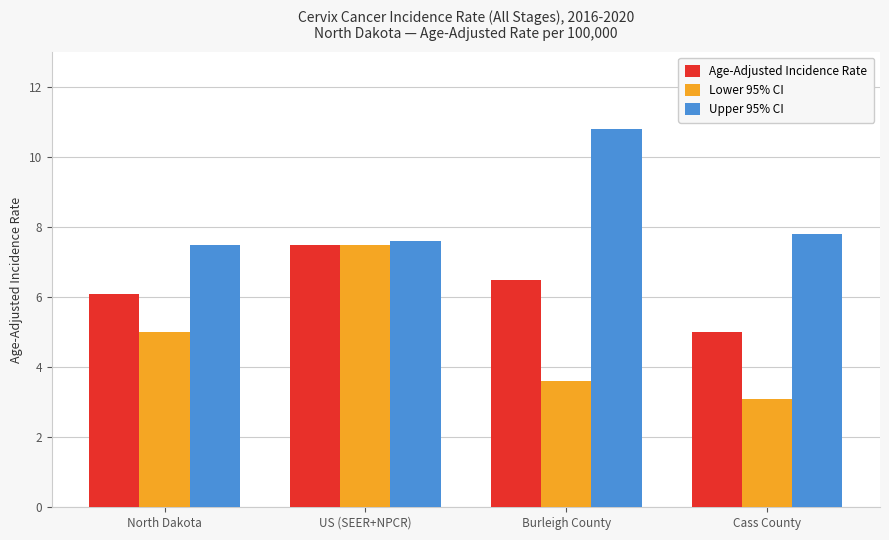

What is the maximum value shown in the chart?

10.8